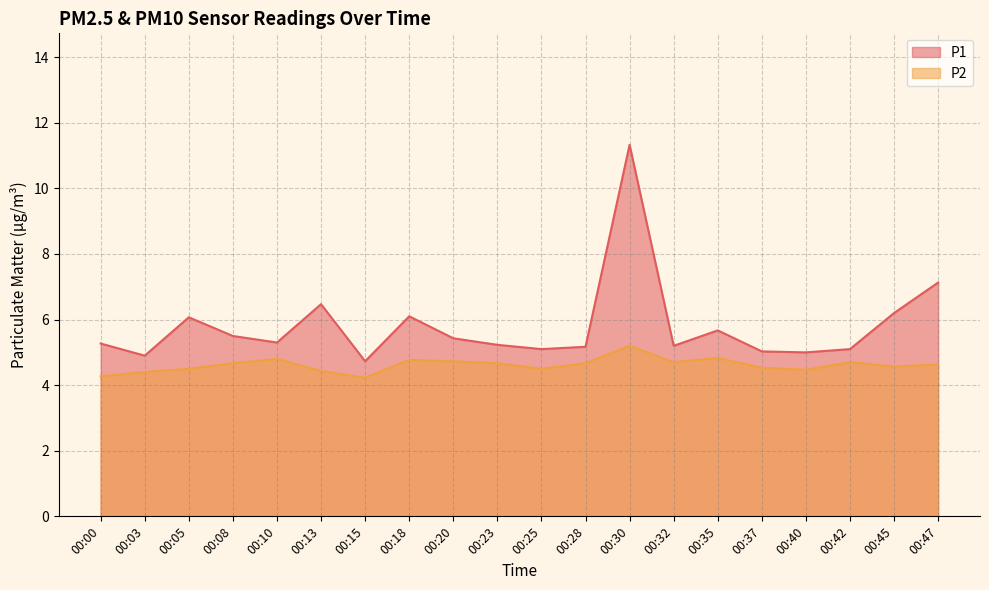

List the series in order of their peak value, lowest first.

P2, P1